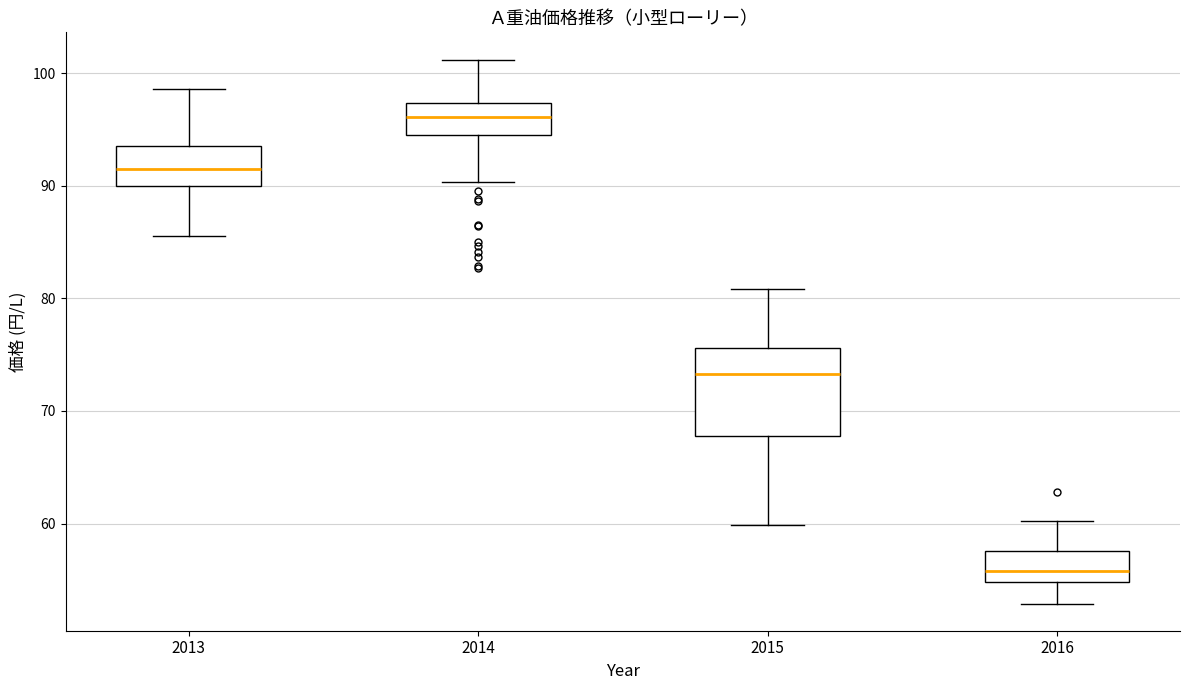

Comparing the boxes themselves (not the whiskers), which one is the tallest?

2015